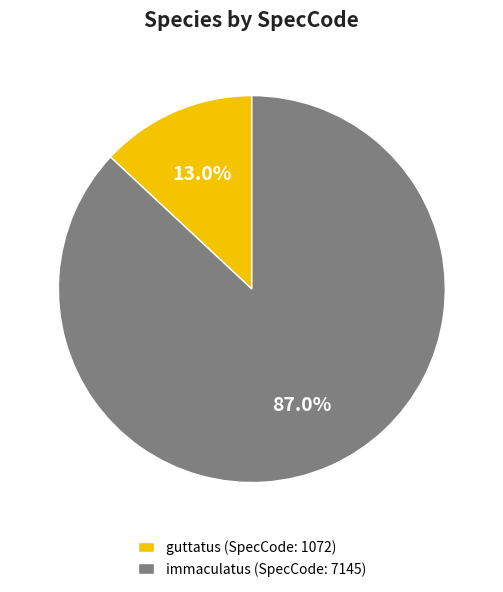

How many slices are in this pie chart?

2